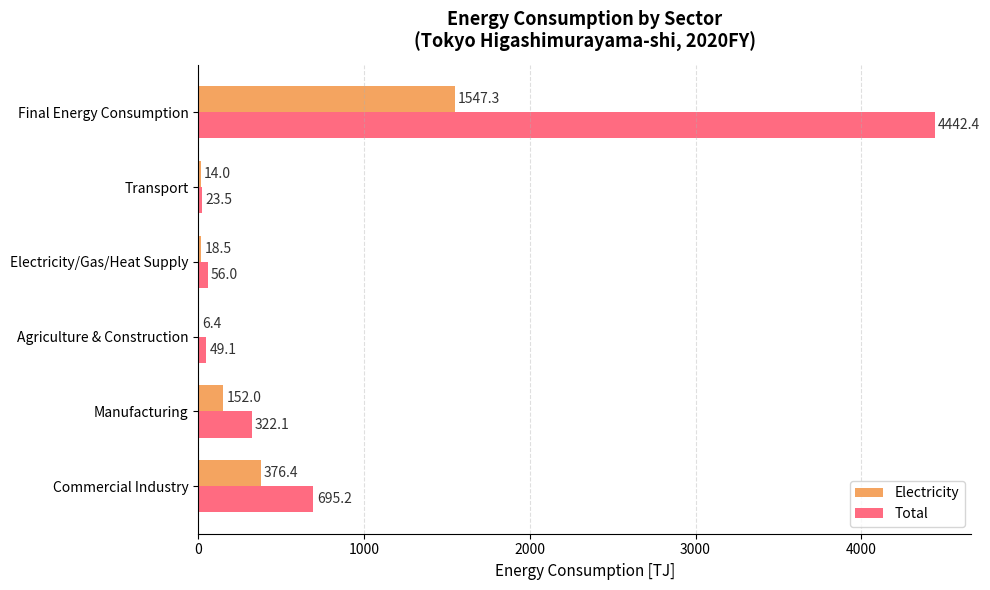

Which series has the widest spread of values?

Total